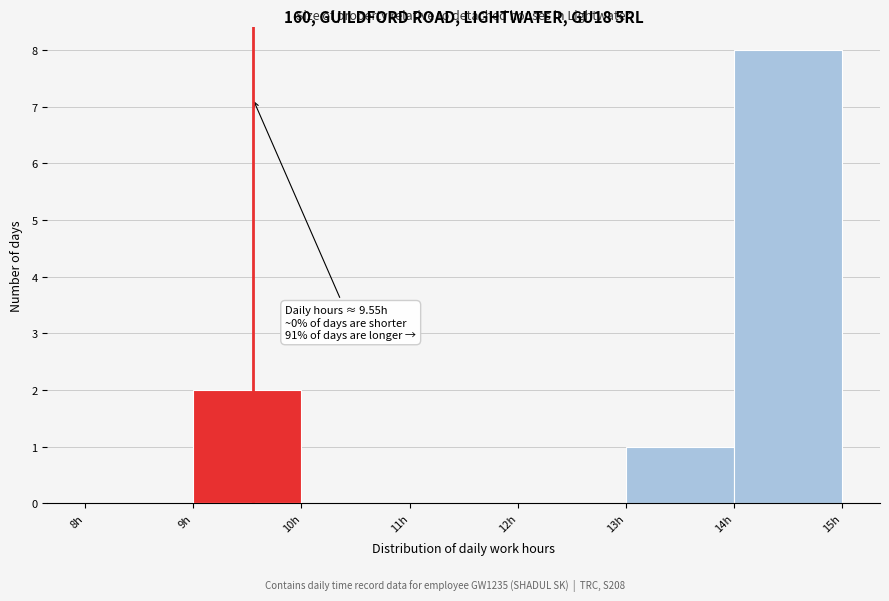

Over which range of the x-axis is the bar tallest?

14 to 15